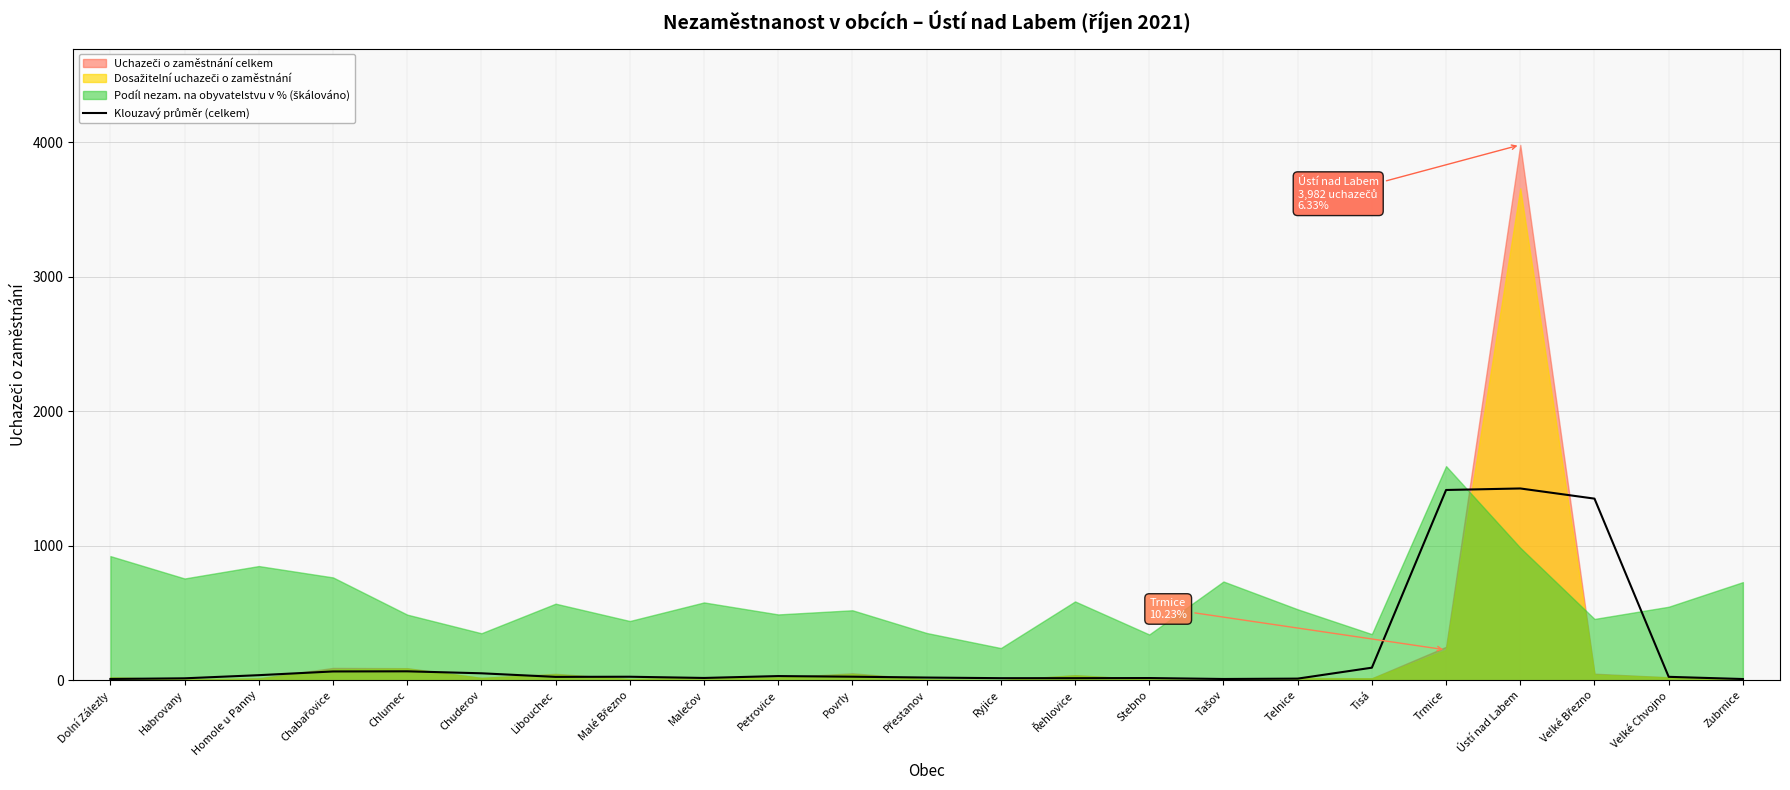

What is the change in value from Chlumec to Petrovice?

-35.3